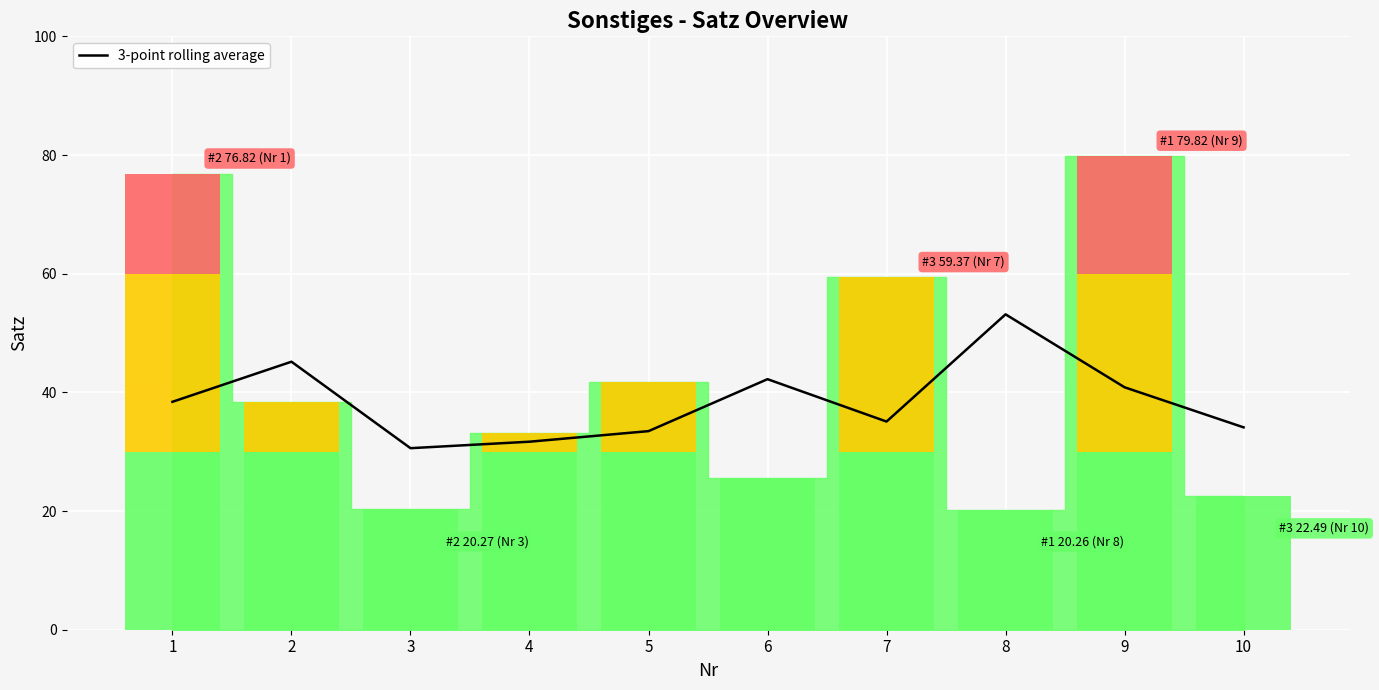

How many lines are shown in the chart?

1